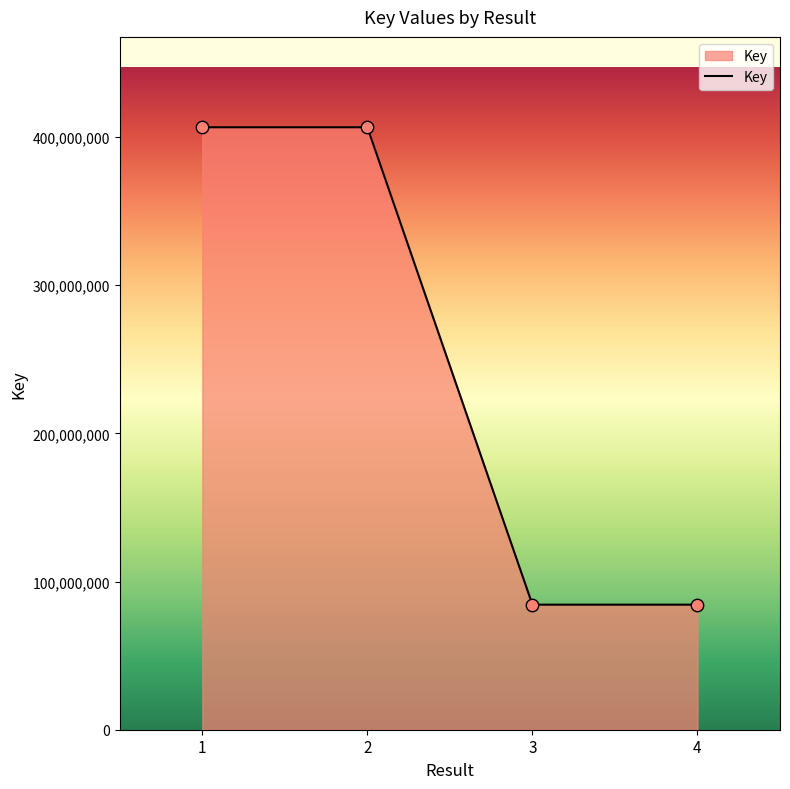

What is the change in value from 2 to 4?

-322178196